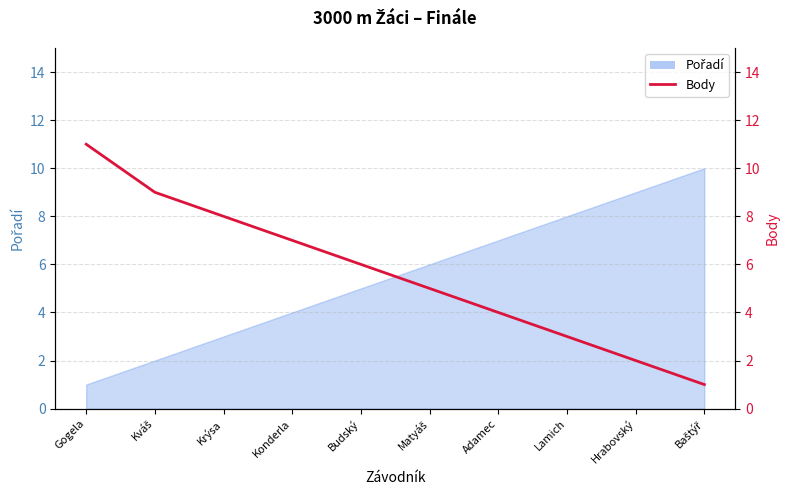

What is the smallest value displayed?

1